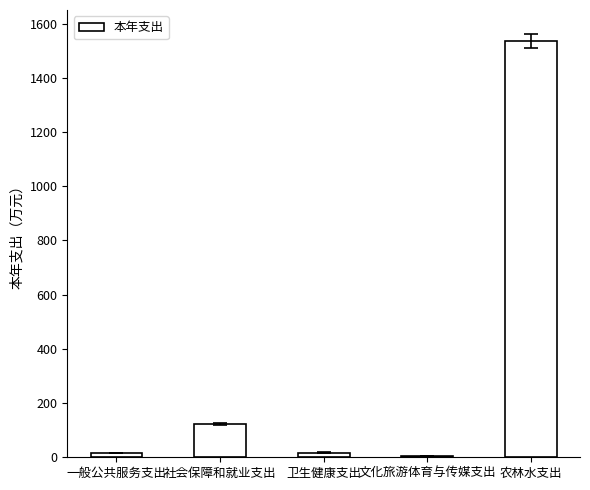

What is the average value?

339.3